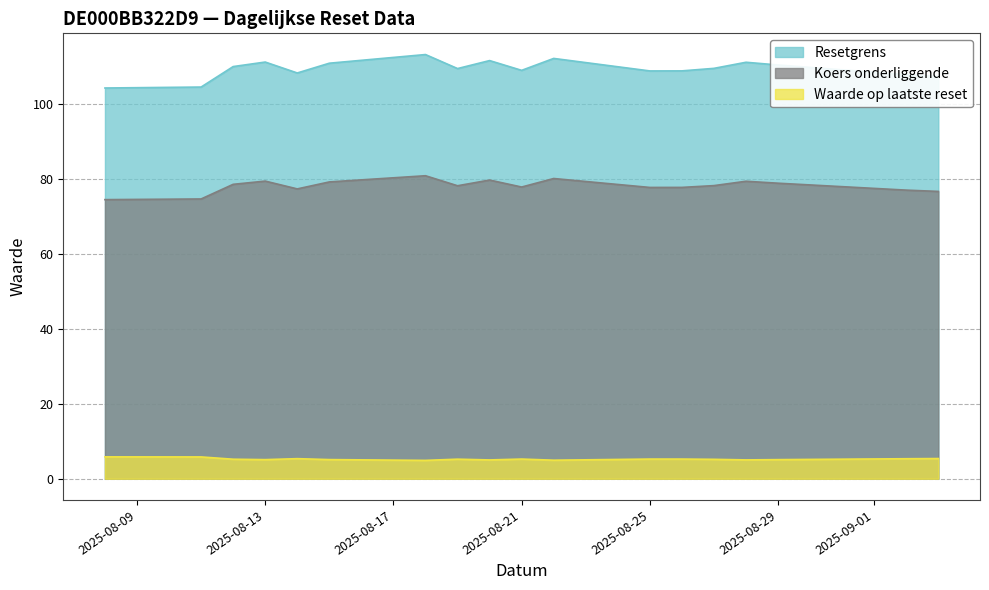

What is the sum of all Waarde op laatste reset values?

94.1